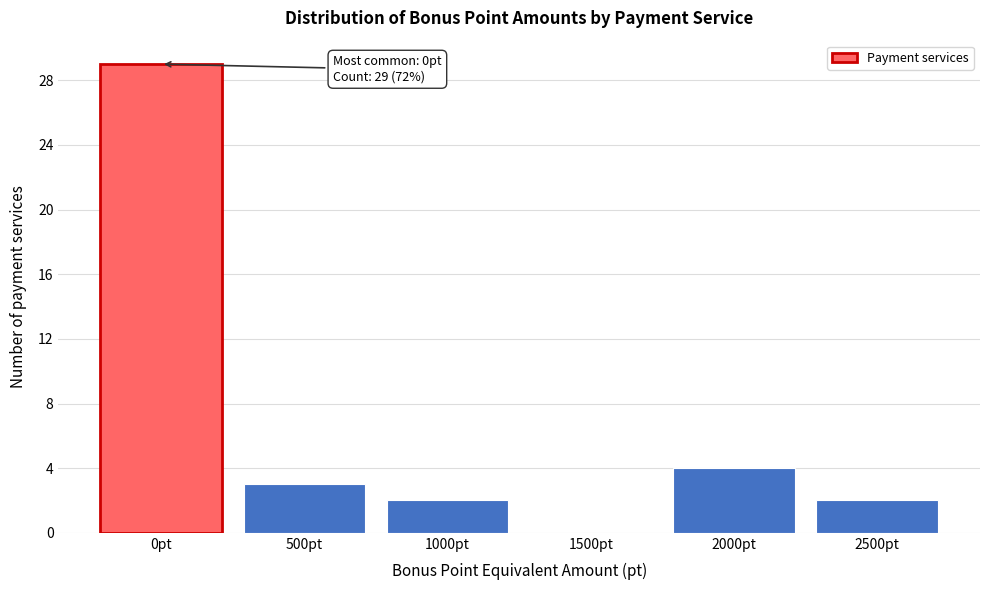

Over which range of the x-axis is the bar tallest?

-250 to 250